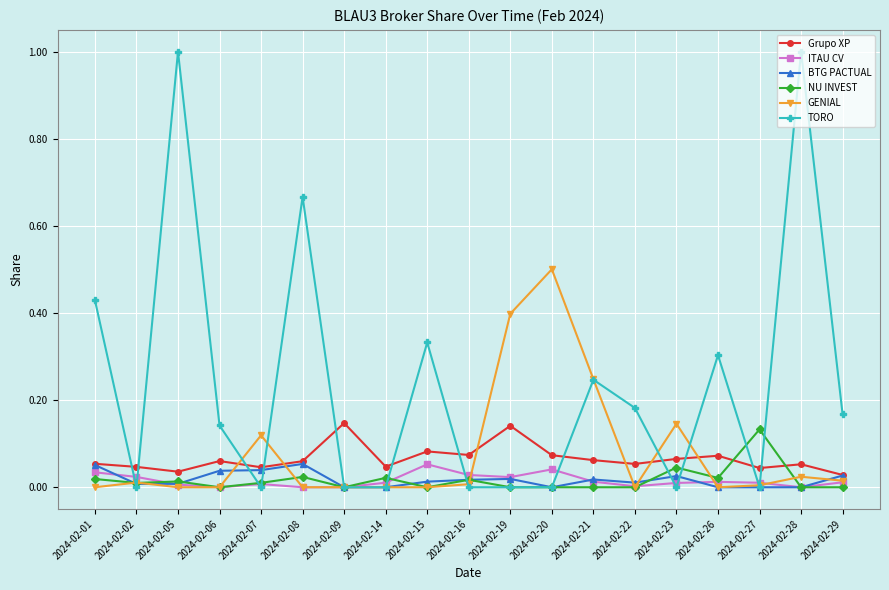

Which series has the largest total across all categories?

TORO